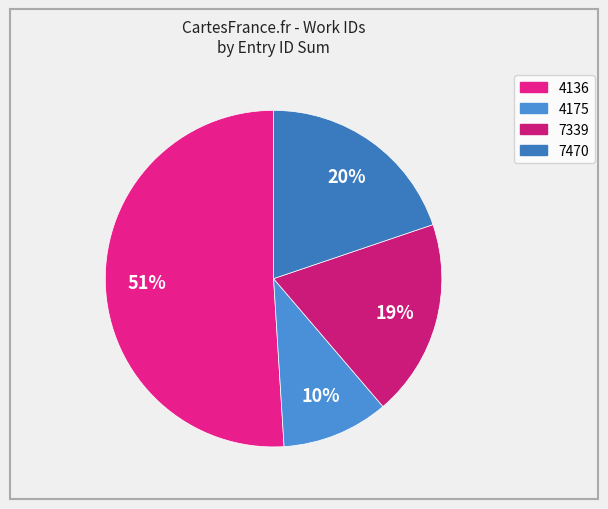

Combined, what portion of the pie is 7339 and 4175?

29.7%